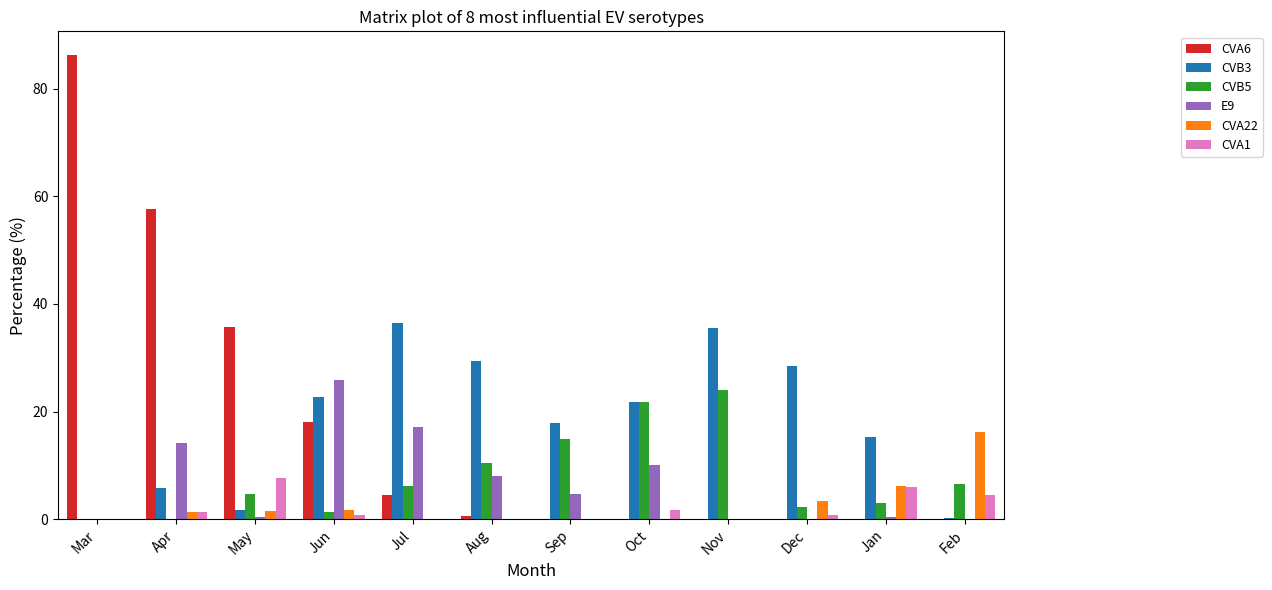

What is the sum of all CVA6 values?

203.0